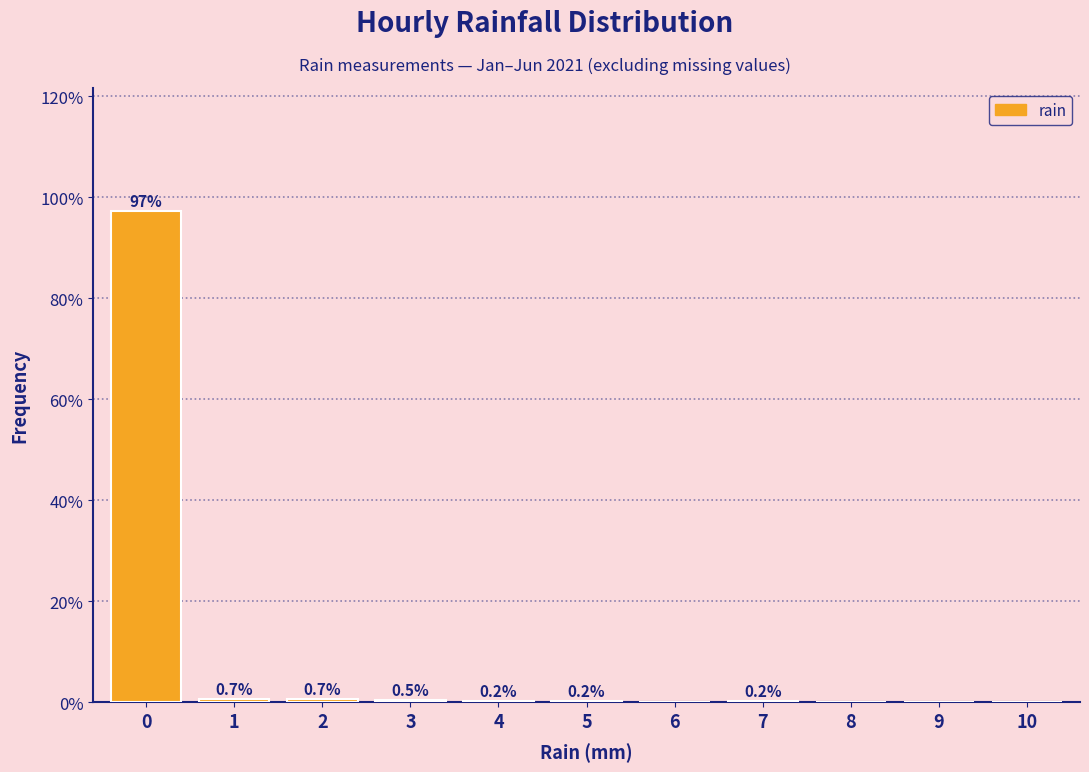

Reading left to right, transcribe all the data shown in this chart.

0=97.3	1=0.7	2=0.7	3=0.5	4=0.2	5=0.2	6=0.0	7=0.2	8=0.0	9=0.0	10=0.0